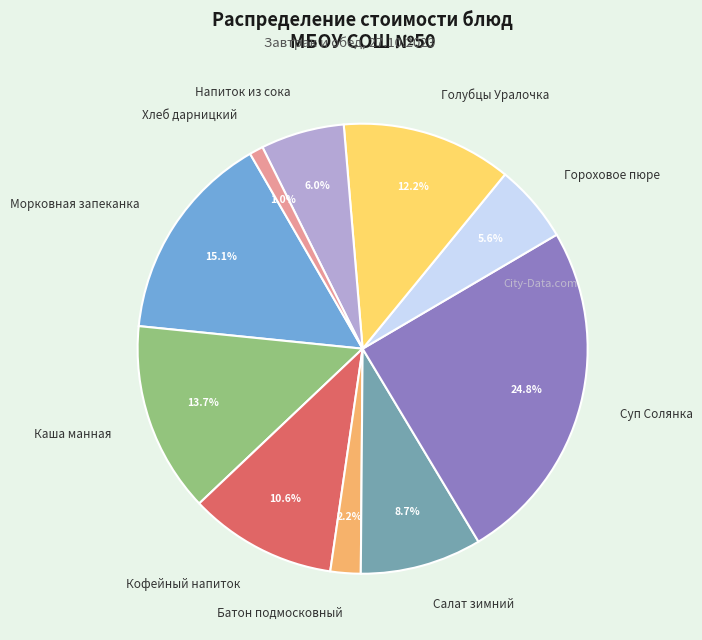

Is it true that Каша манная is 14% of the pie?

True